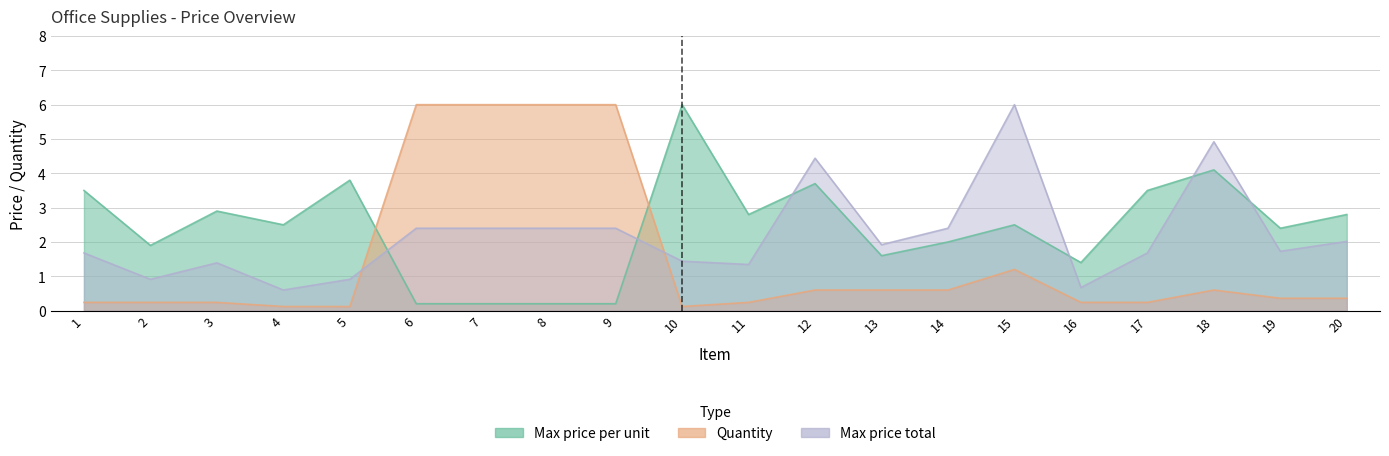

Where does the Max price per unit series first go above 2?

1